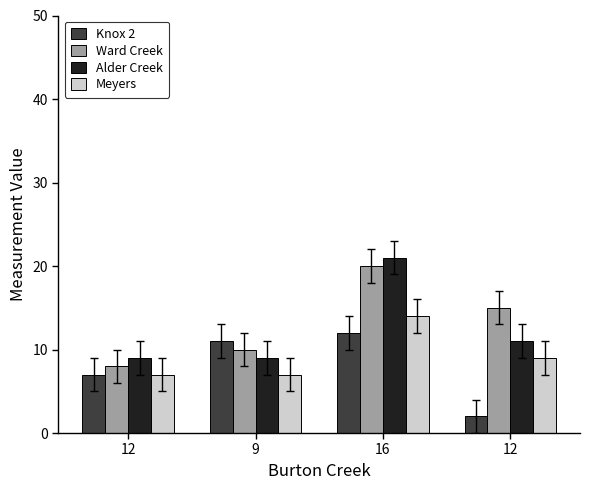

What value does the Ward Creek series have at 16, to the nearest 5?

20